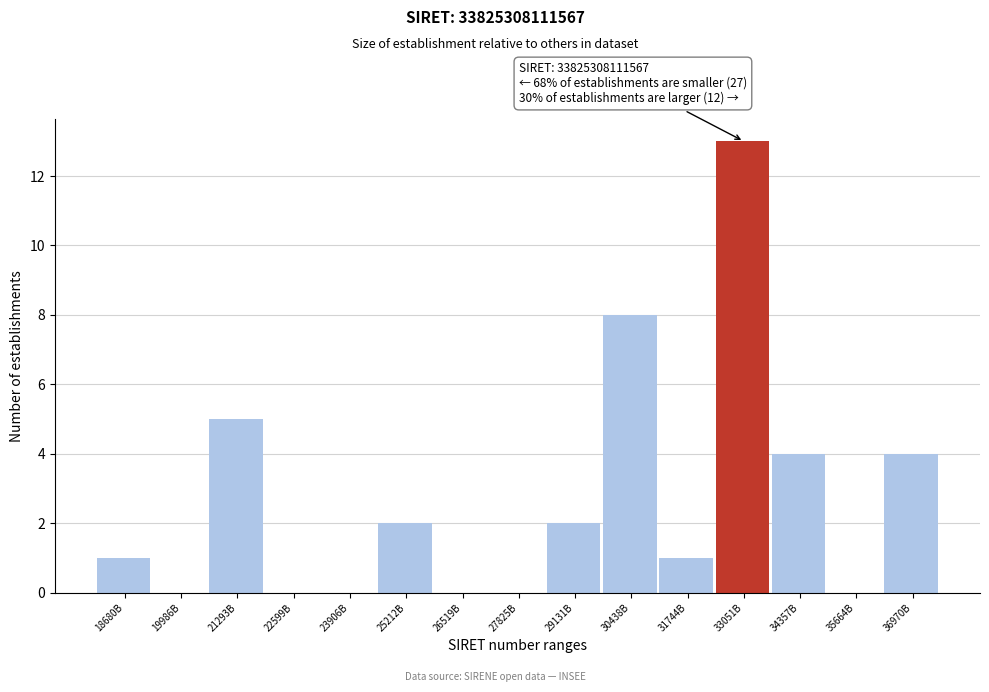

Reading right to left, transcribe all the data shown in this chart.

36970B=4	35664B=0	34357B=4	33051B=13	31744B=1	30438B=8	29131B=2	27825B=0	26519B=0	25212B=2	23906B=0	22599B=0	21293B=5	19986B=0	18680B=1